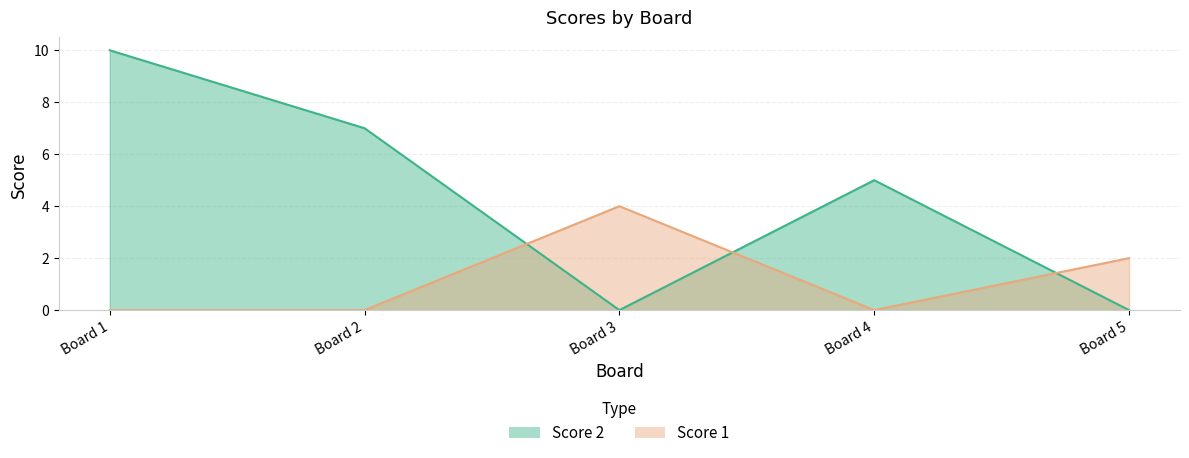

How many data points in Score 1 are above 0?

2